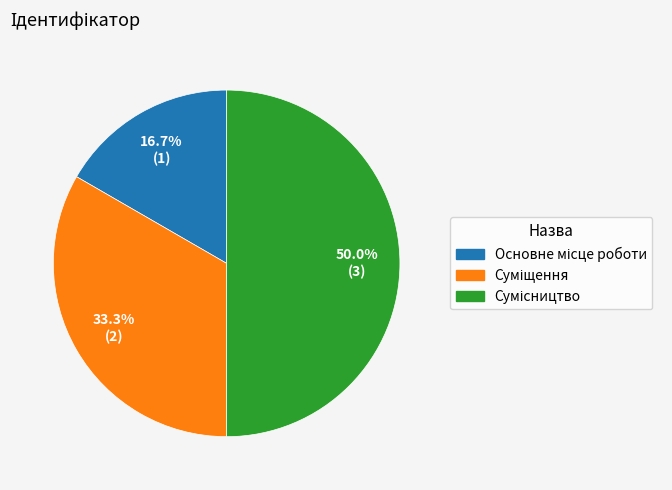

Which has a higher value, Основне місце роботи or Сумісництво?

Сумісництво